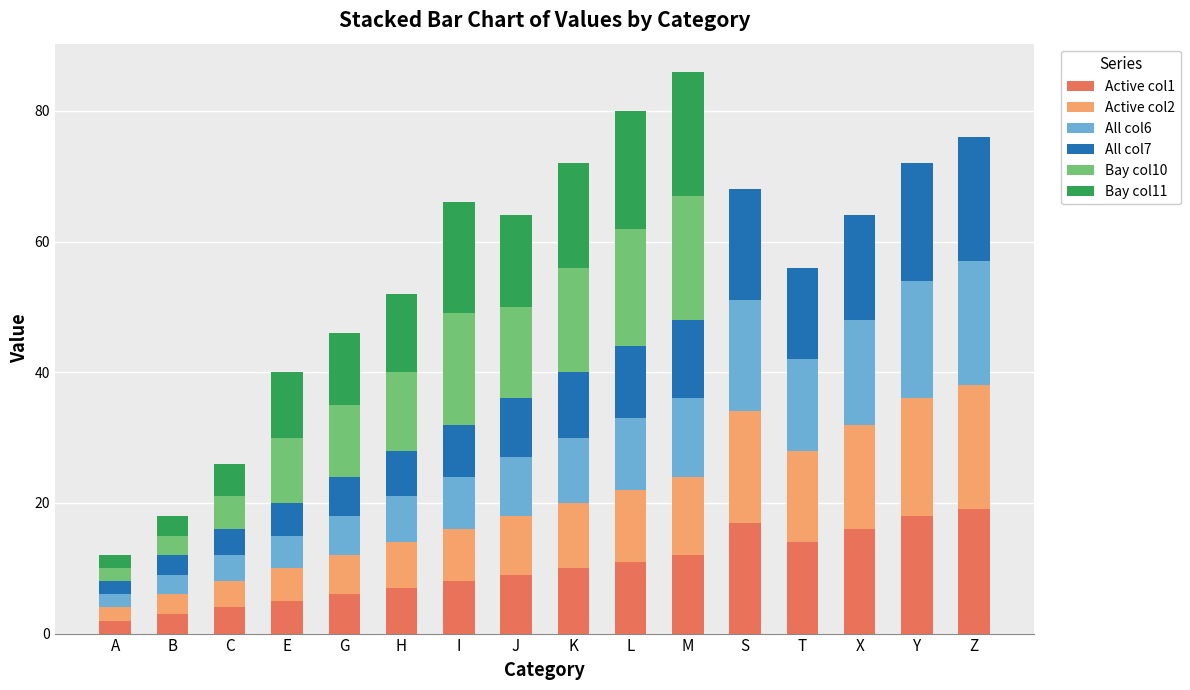

What is the total value across all series at J?

64